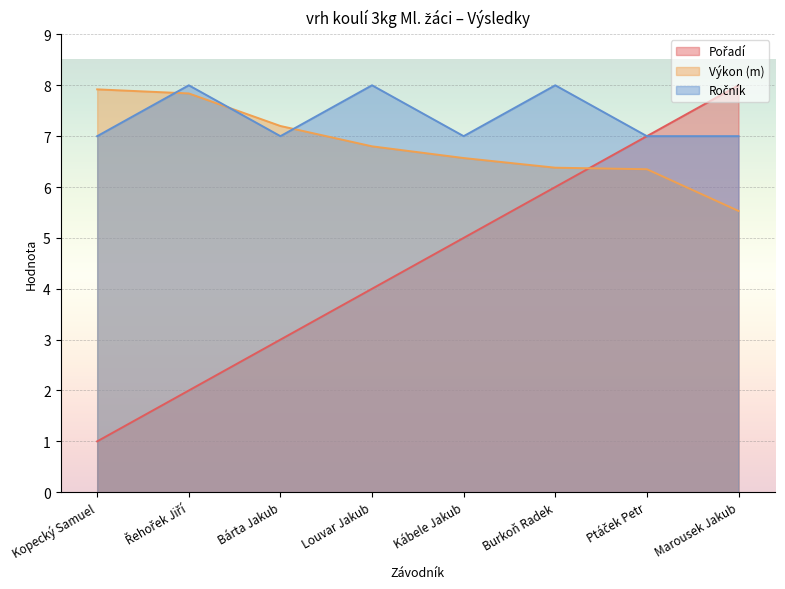

Where is Pořadí nearest to the value 4?

Louvar Jakub